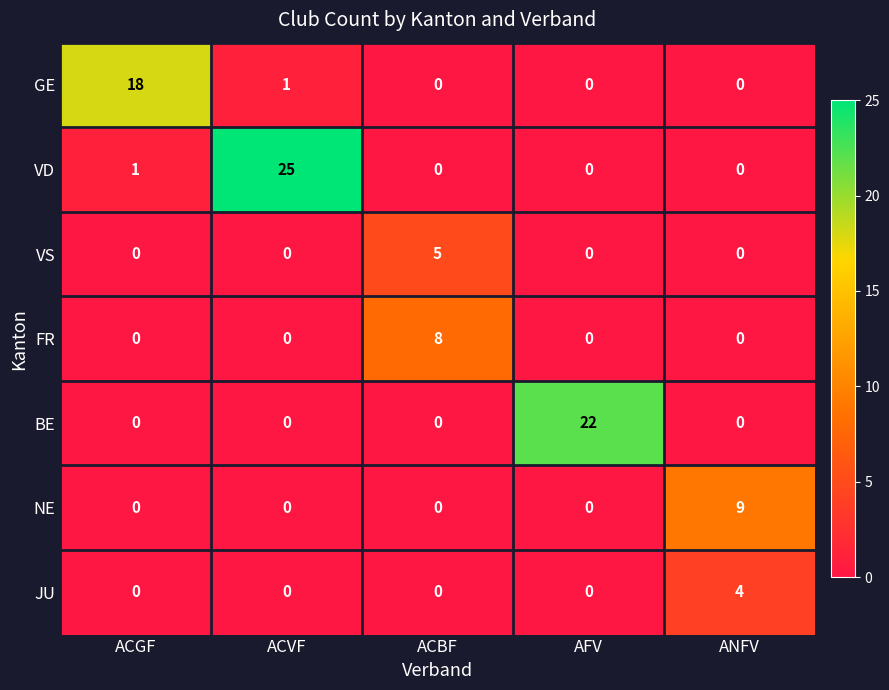

How many VS values are between 0 and 1?

4